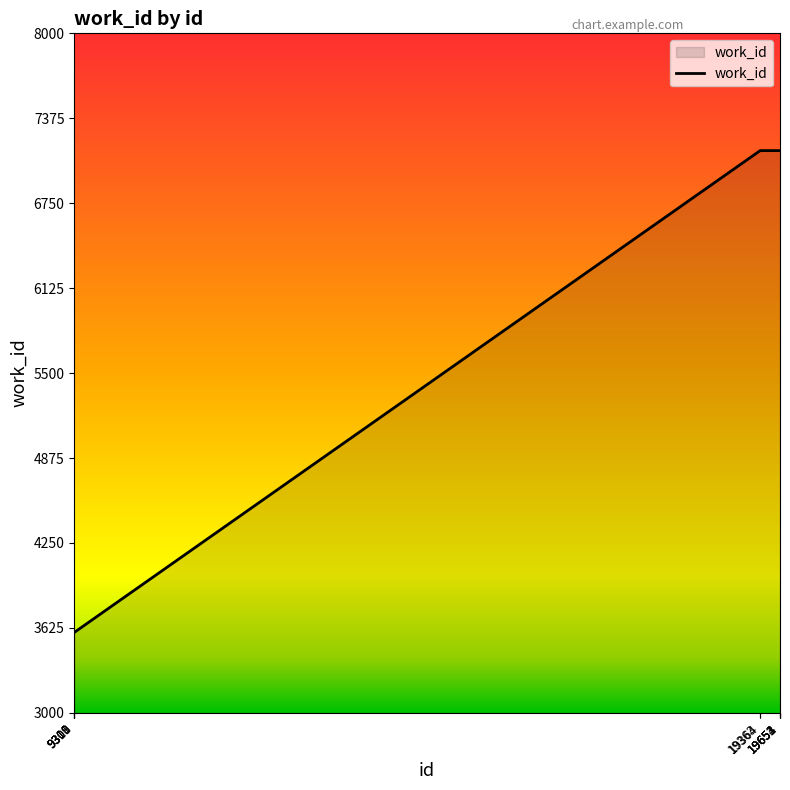

What is the minimum value shown in the chart?

3593